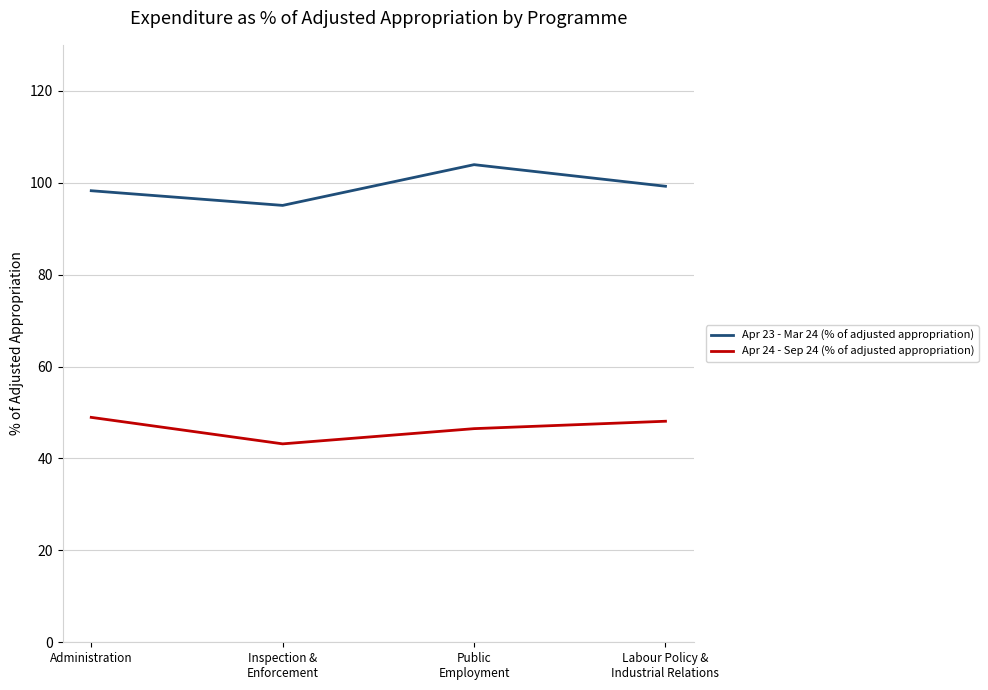

Which series has the largest range (max minus min)?

Apr 23 - Mar 24 (% of adjusted appropriation)